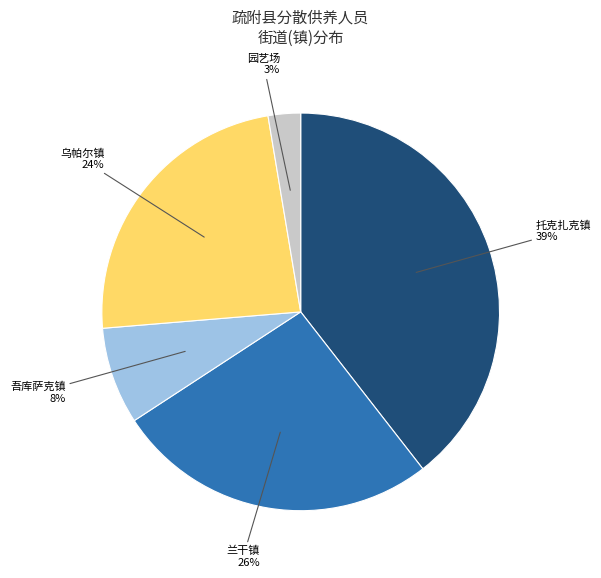

Is there a majority slice in this chart?

No